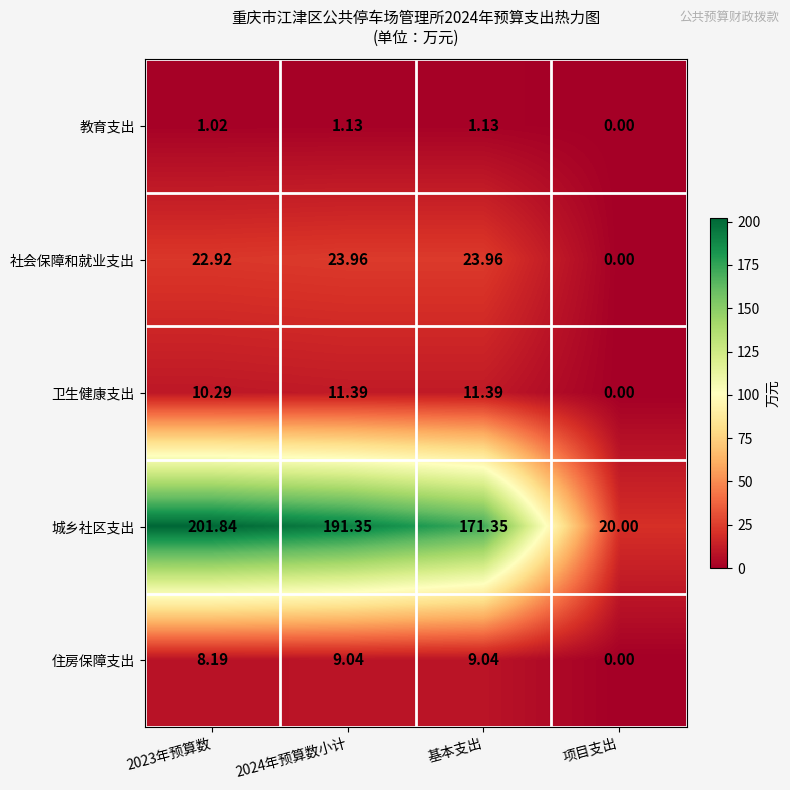

Is the value of 教育支出 at 项目支出 greater than the value of 城乡社区支出 at 基本支出?

No